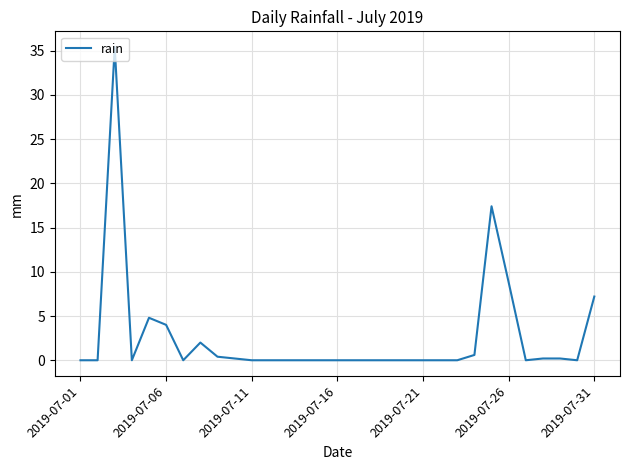

What is the difference between the maximum and minimum values?

35.4